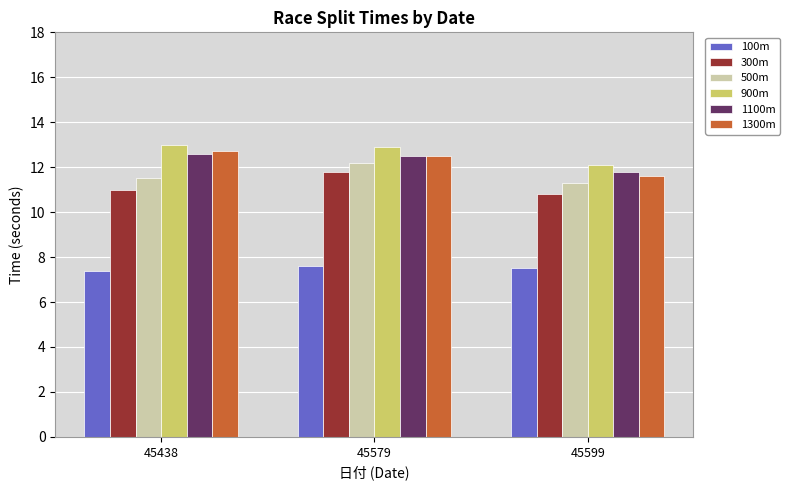

The 300m series shows 15.4 at 45579. True or false?

False